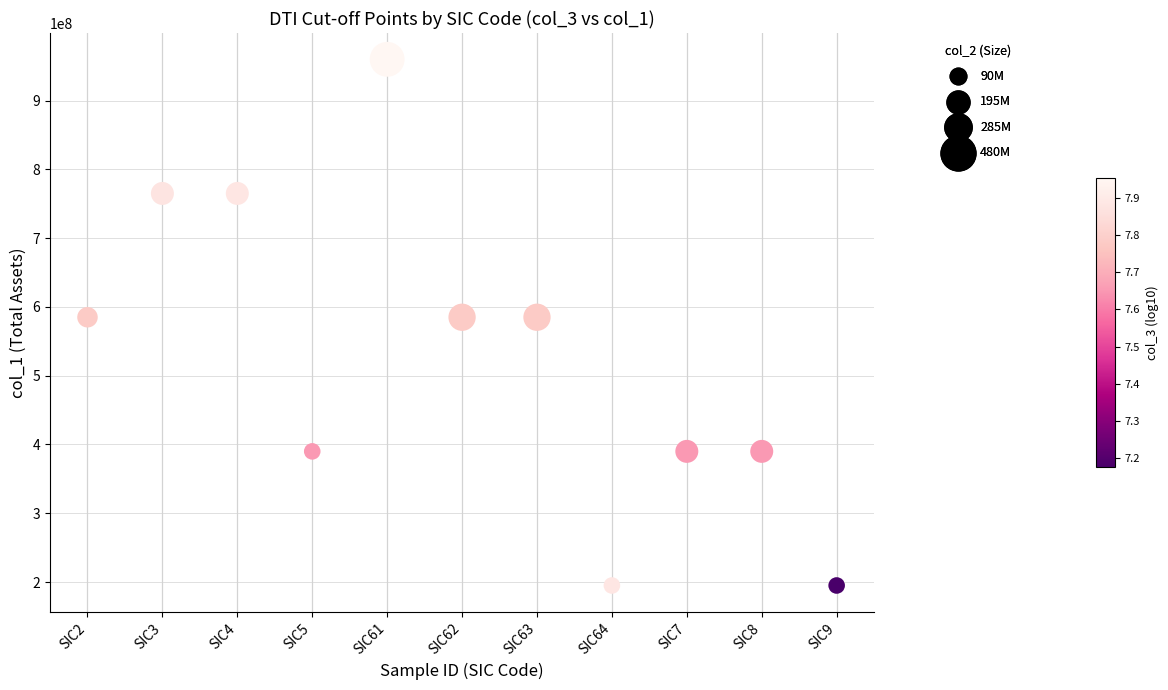

What is the average Y value?

527727273